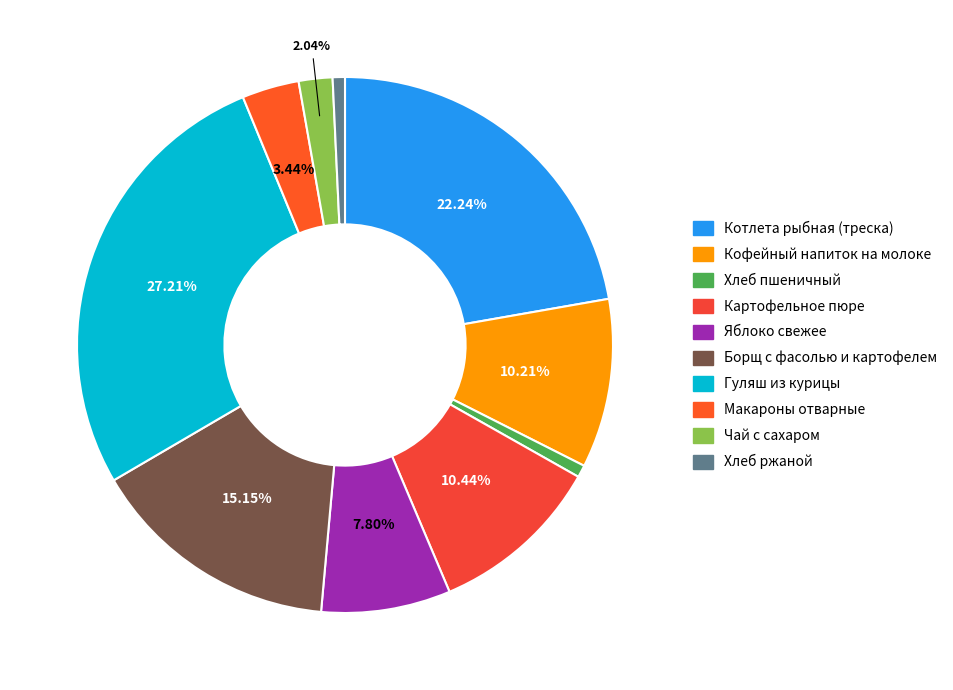

To the nearest percent, what portion does Котлета рыбная (треска) represent?

22%